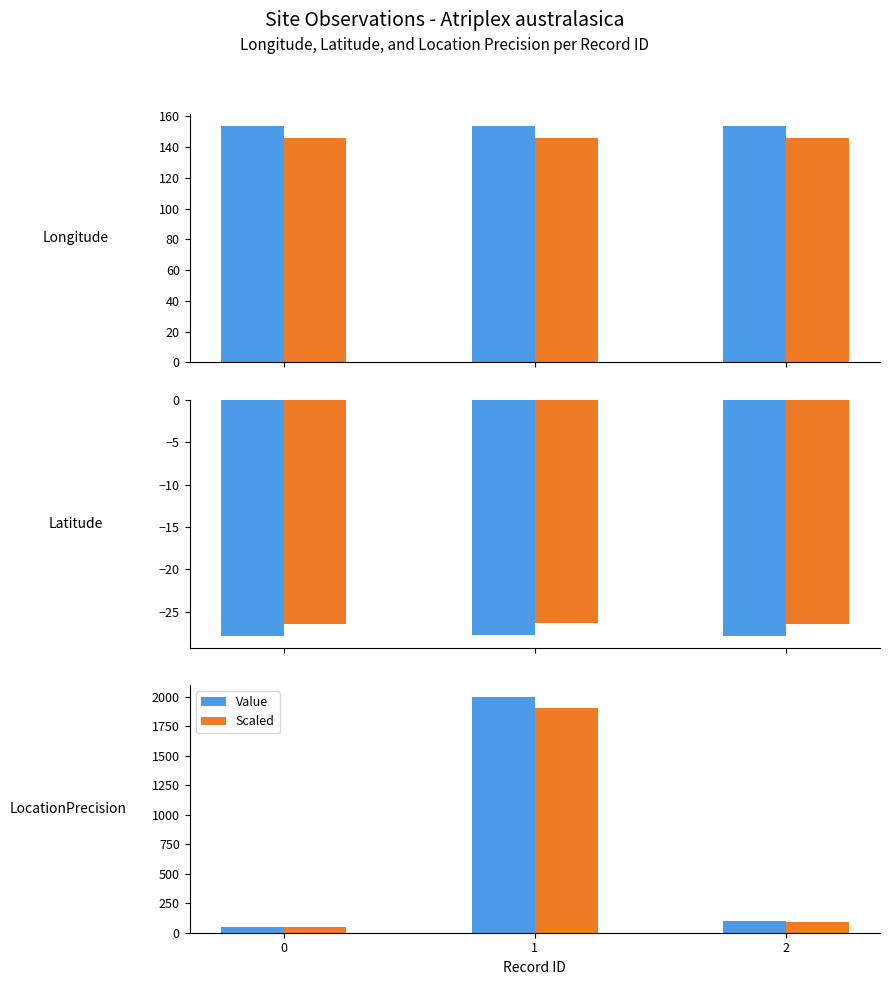

Rank the categories by Value value from highest to lowest.

1, 2, 0